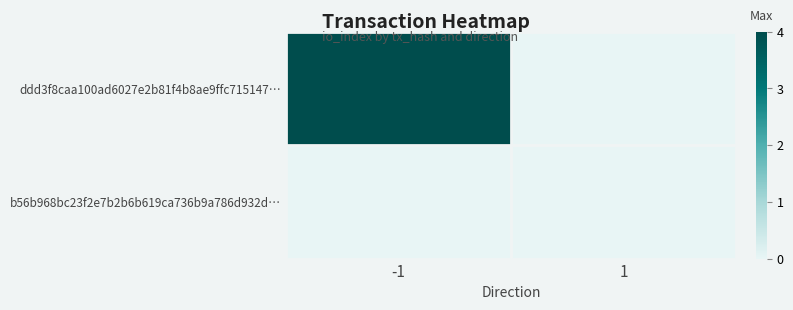

Reading right to left, what are all the values shown in this chart?

ddd3f8caa100ad6027e2b81f4b8ae9ffc715147…: 1=0	-1=4
b56b968bc23f2e7b2b6b619ca736b9a786d932d…: 1=0	-1=0